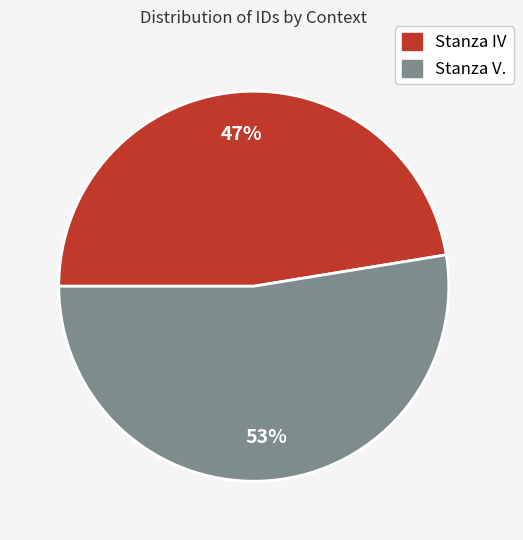

Which category has the biggest portion of the pie?

Stanza V.